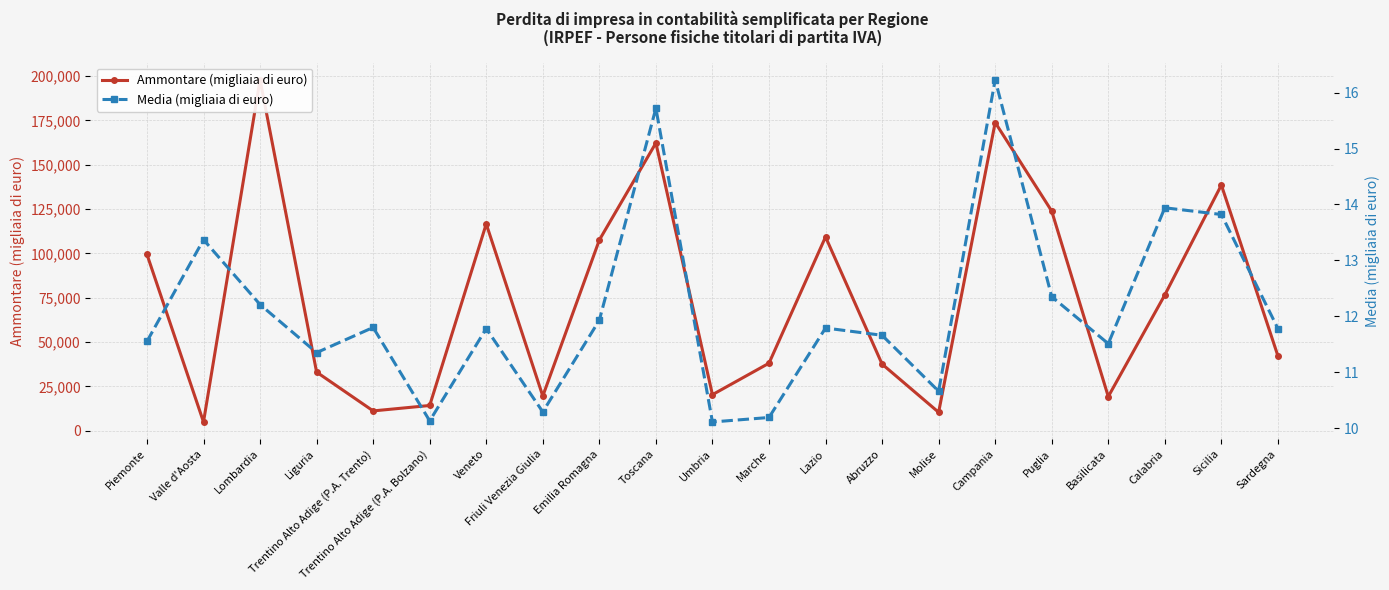

Does the chart have visible grid lines?

Yes